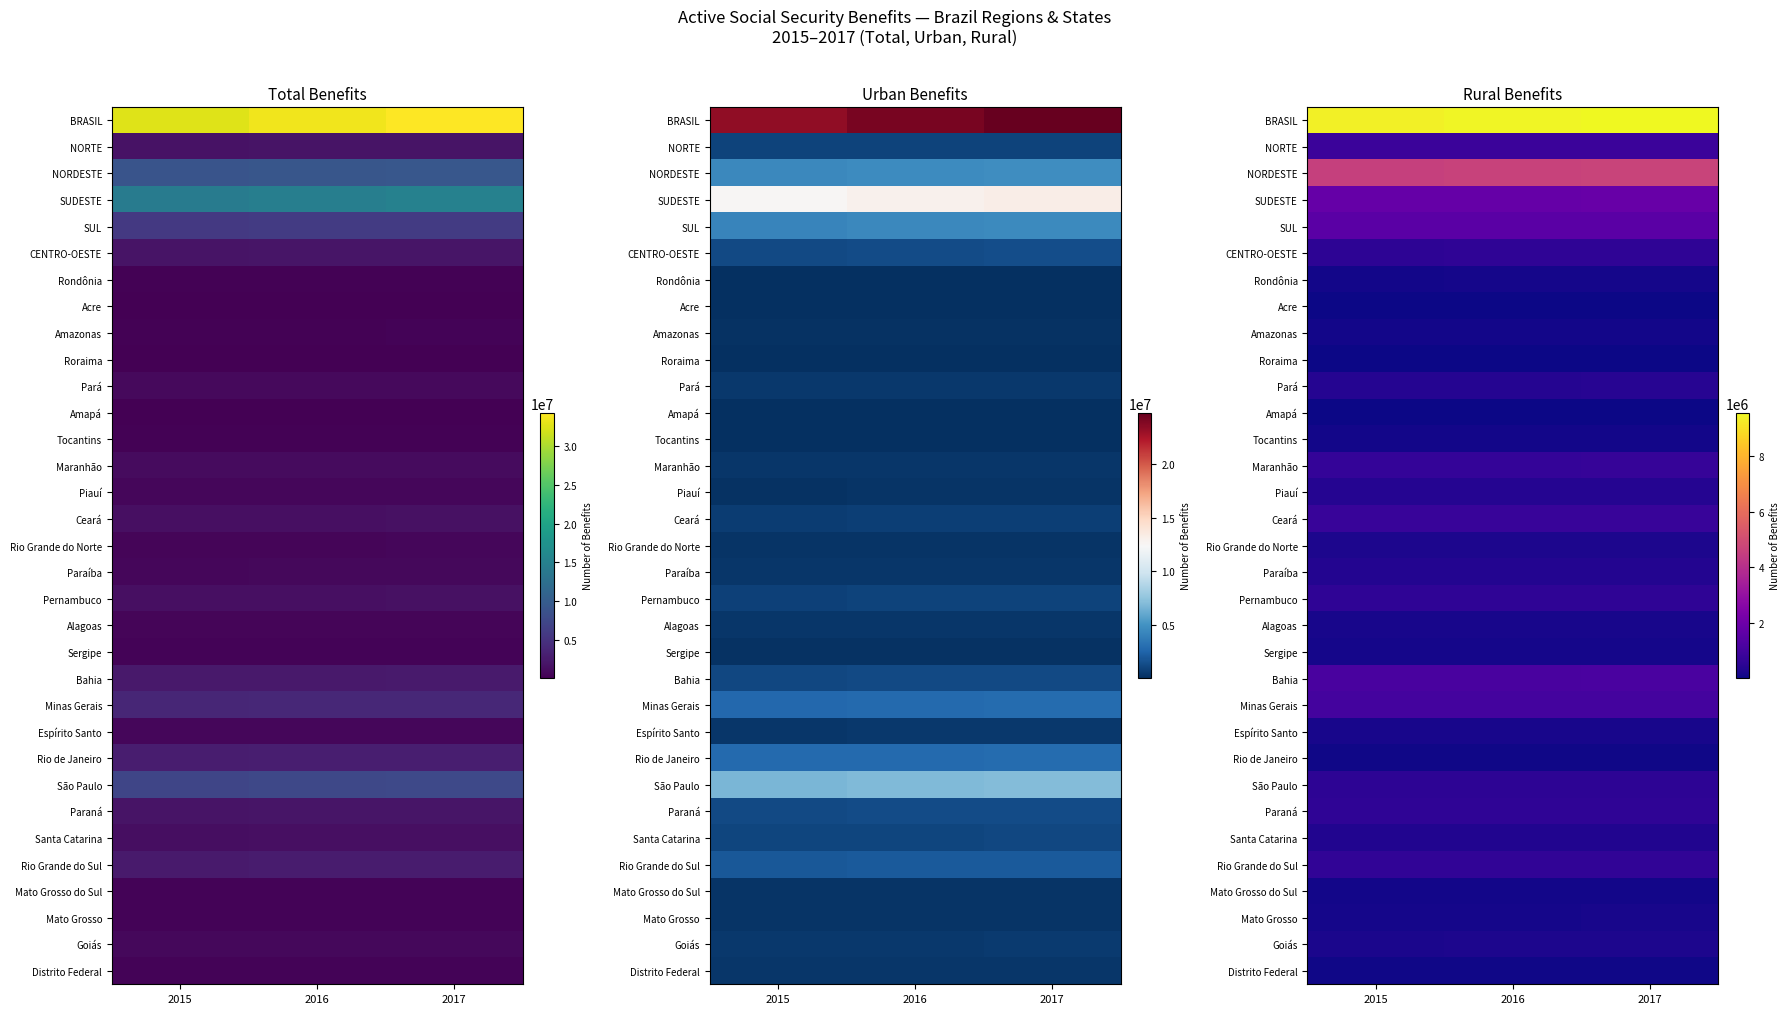

How many distinct data groups are displayed?

33